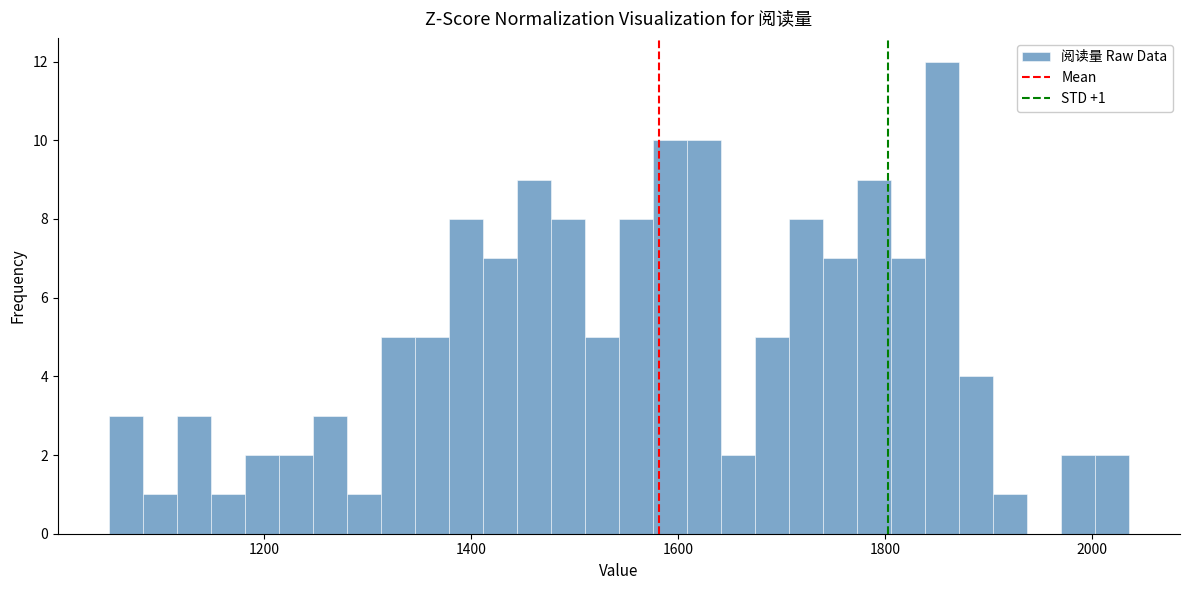

Around what value on the x-axis is the tallest bar? Give the approximate position of its centre, as read against the axis.

1860